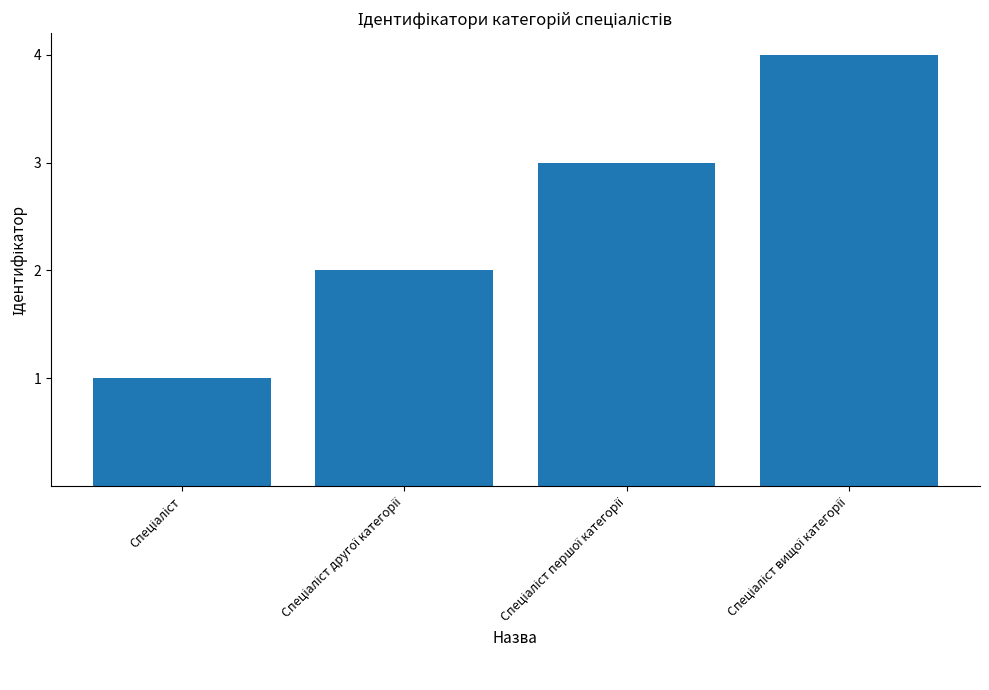

What is the sum of all values?

10